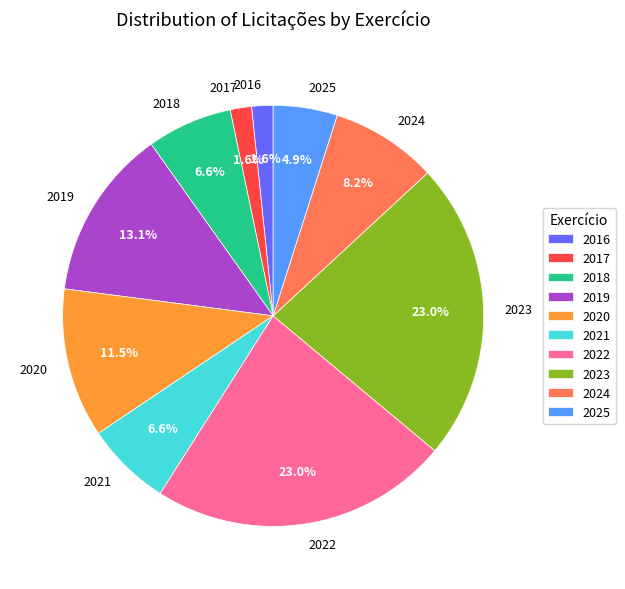

Do 2021 and 2019 together represent more than half of the pie?

No